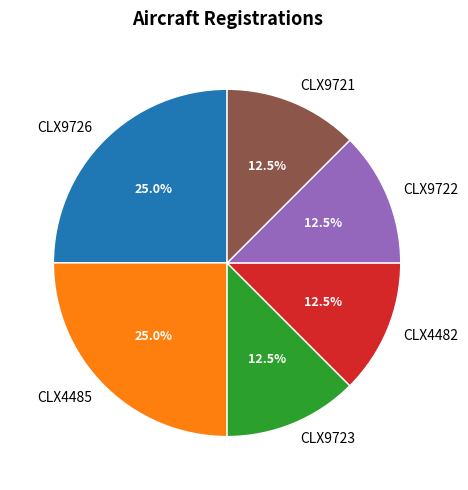

Is CLX9721 the majority of the pie?

No